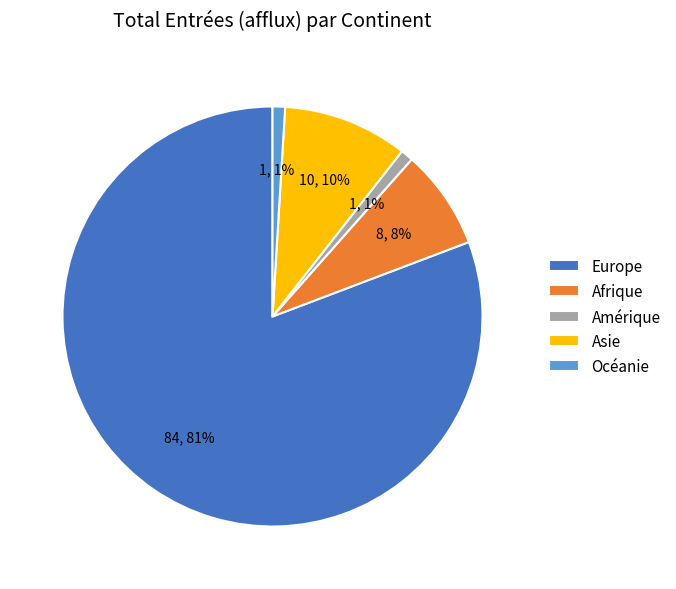

Between Afrique and Océanie, which is larger?

Afrique